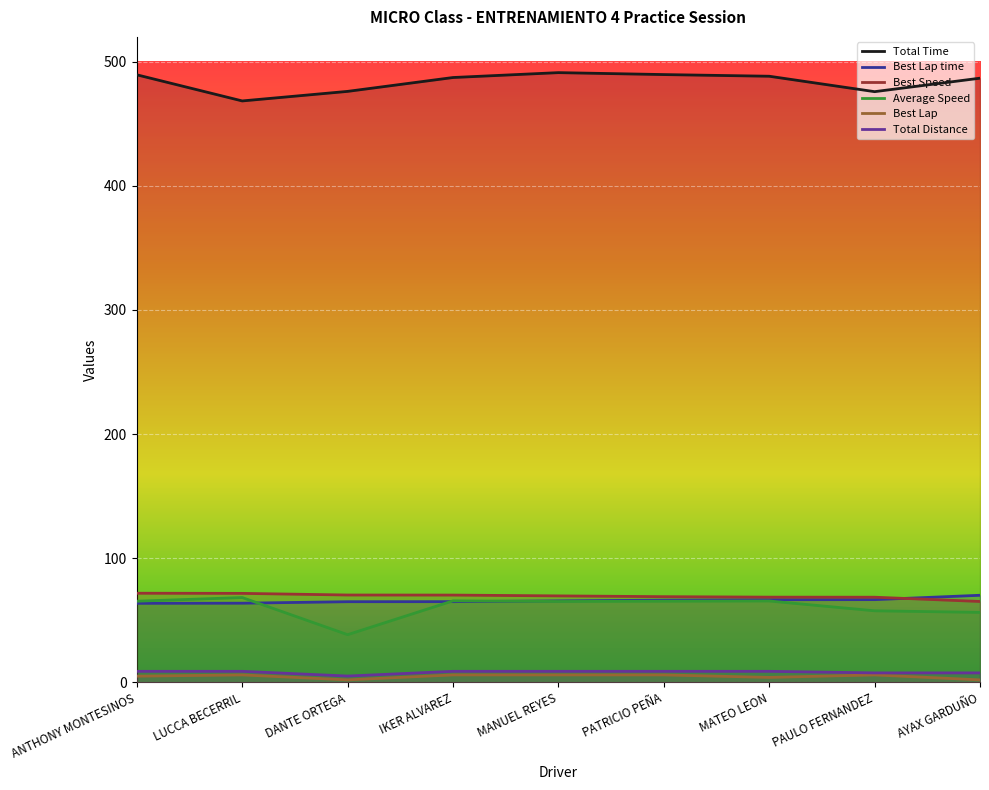

At how many categories does at least one series exceed 102?

9